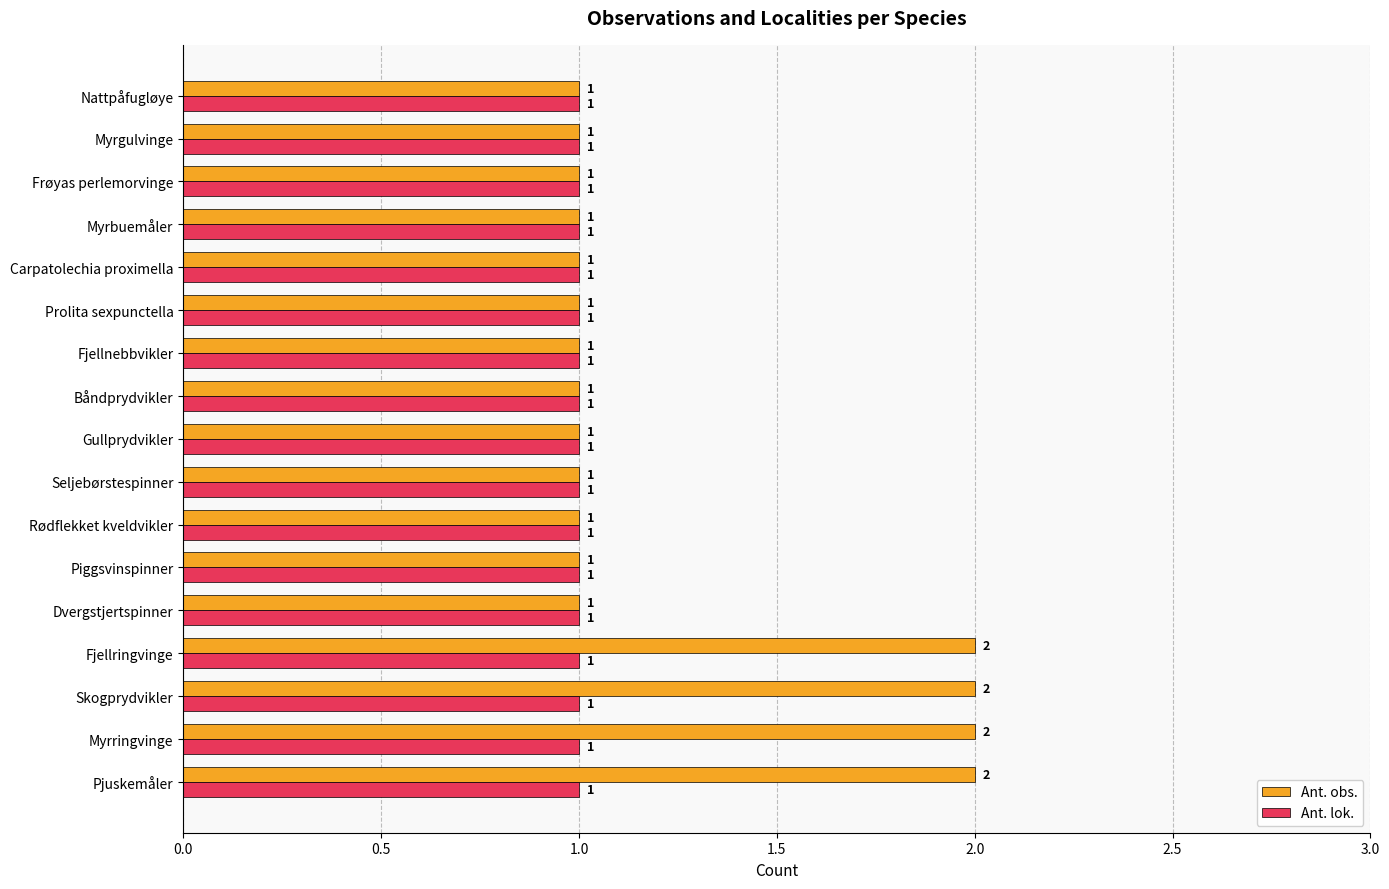

How many Ant. obs. values are between 1 and 2?

17